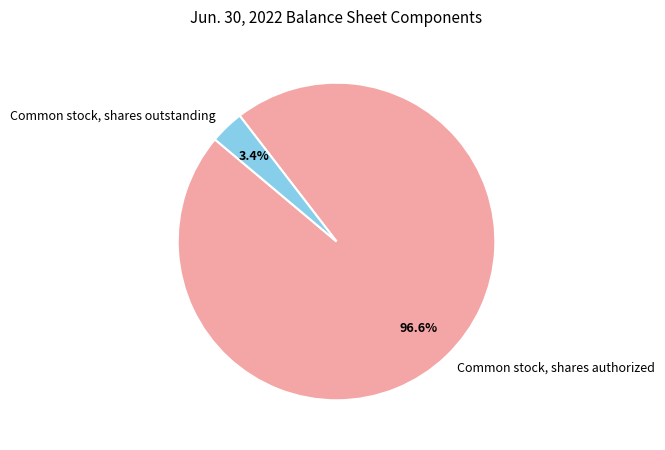

Which slice is the largest?

Common stock, shares authorized